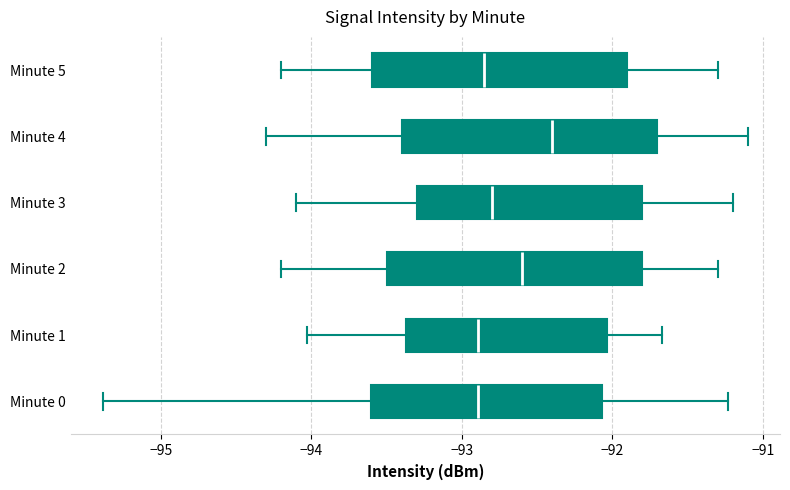

Where is the right edge of the box for Minute 2 on the x-axis? The values are not printed on the chart, so give them approximately, as read against the axis.

-91.8